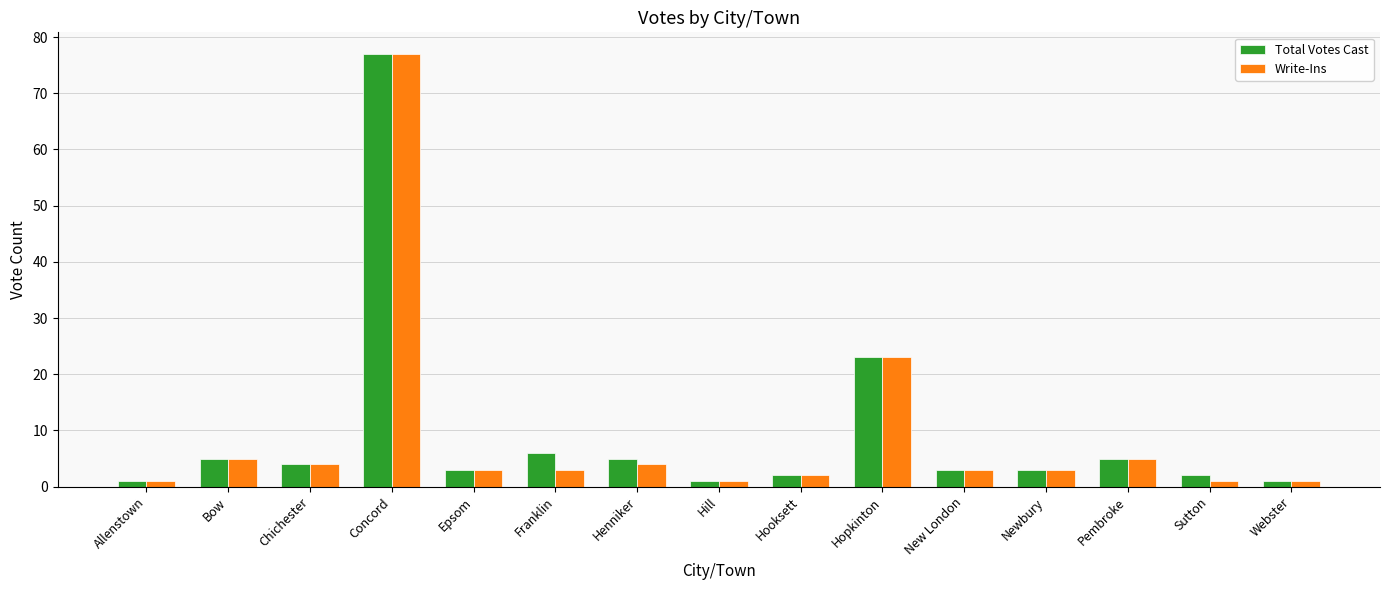

At which category is the sum across all series the highest?

Concord